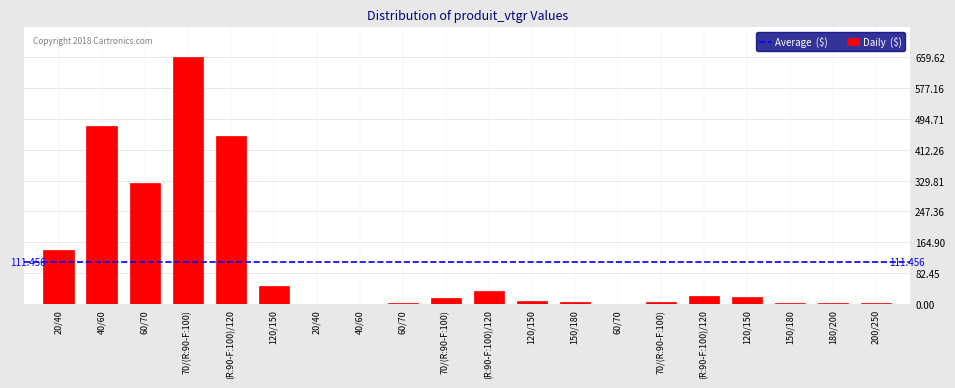

Are the bars horizontal?

No